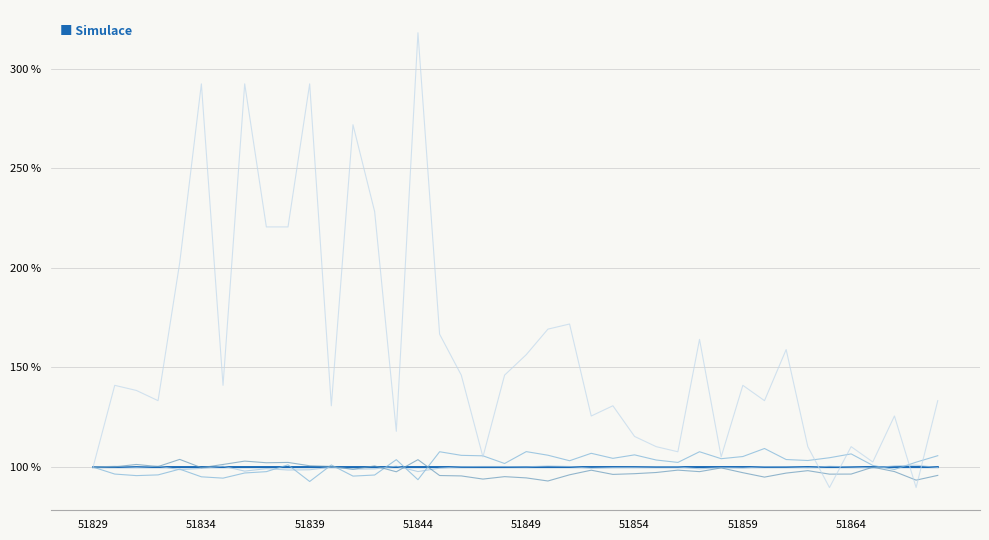

How many lines are shown in the chart?

5